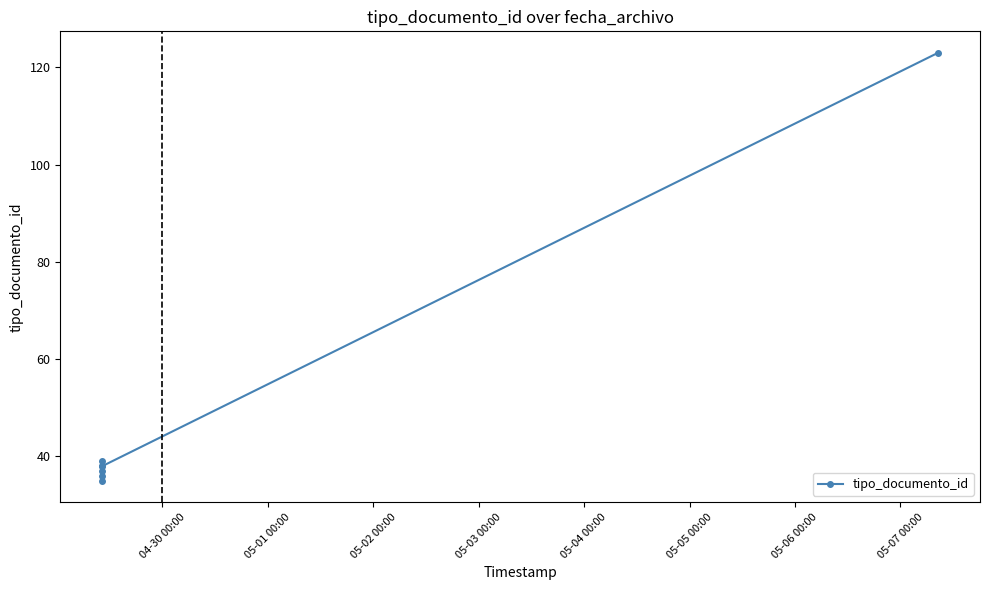

What is the value of the 1st point from the left?

35